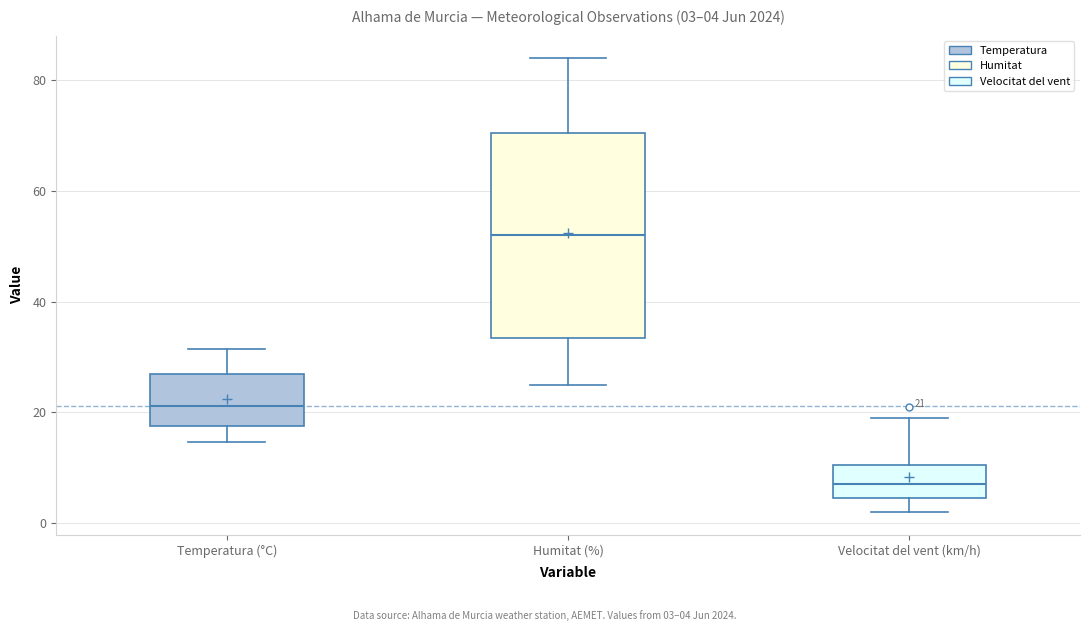

Comparing the boxes themselves (not the whiskers), which one is the tallest?

Humitat (%)